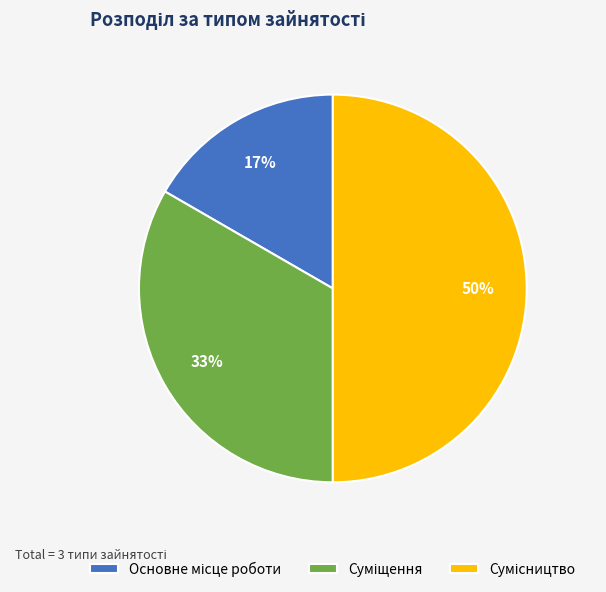

To the nearest percent, what is the average slice percentage?

33%